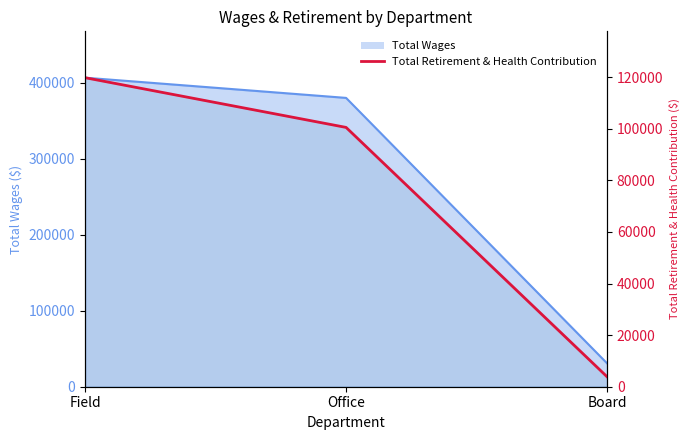

The chart shows a value of 119817 at Field. True or false?

True